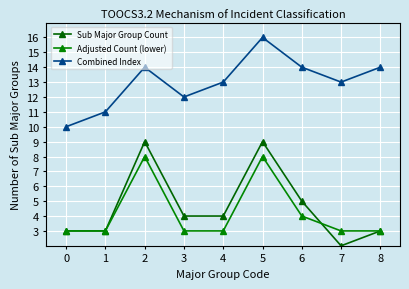

How many data points does each series have?

9